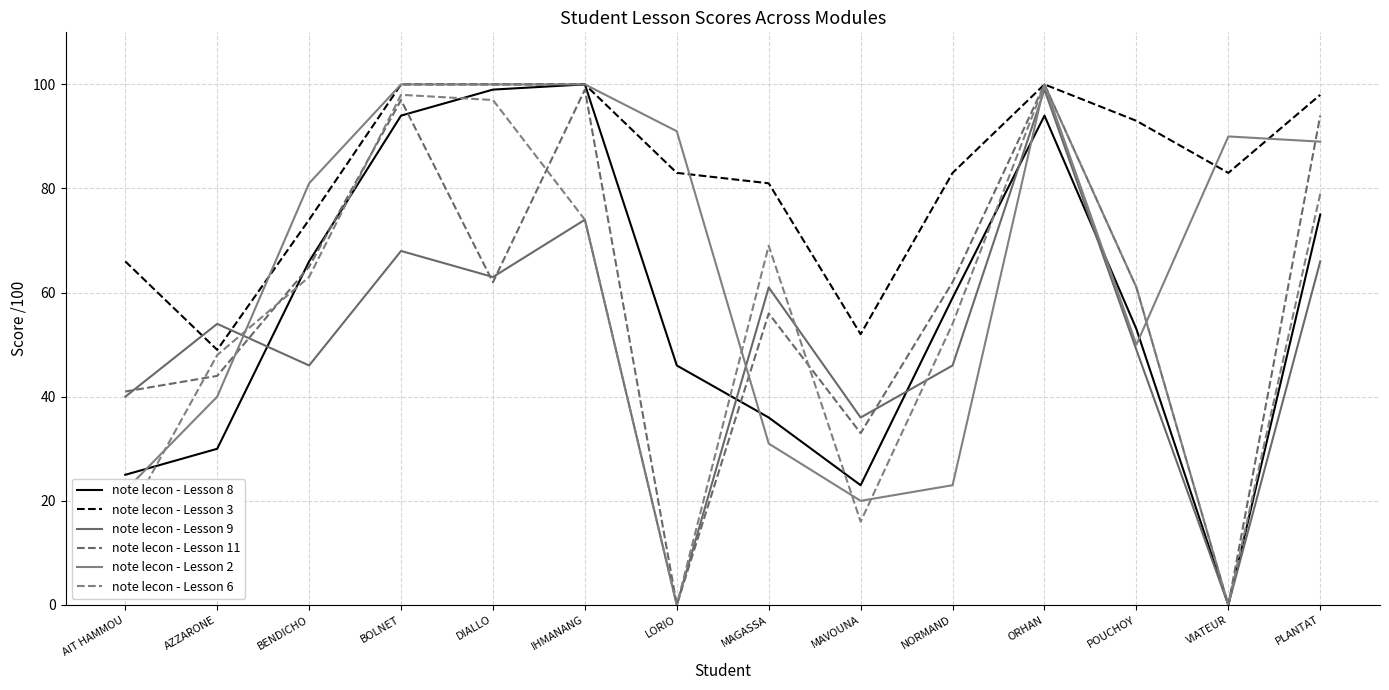

How many lines are shown in the chart?

6